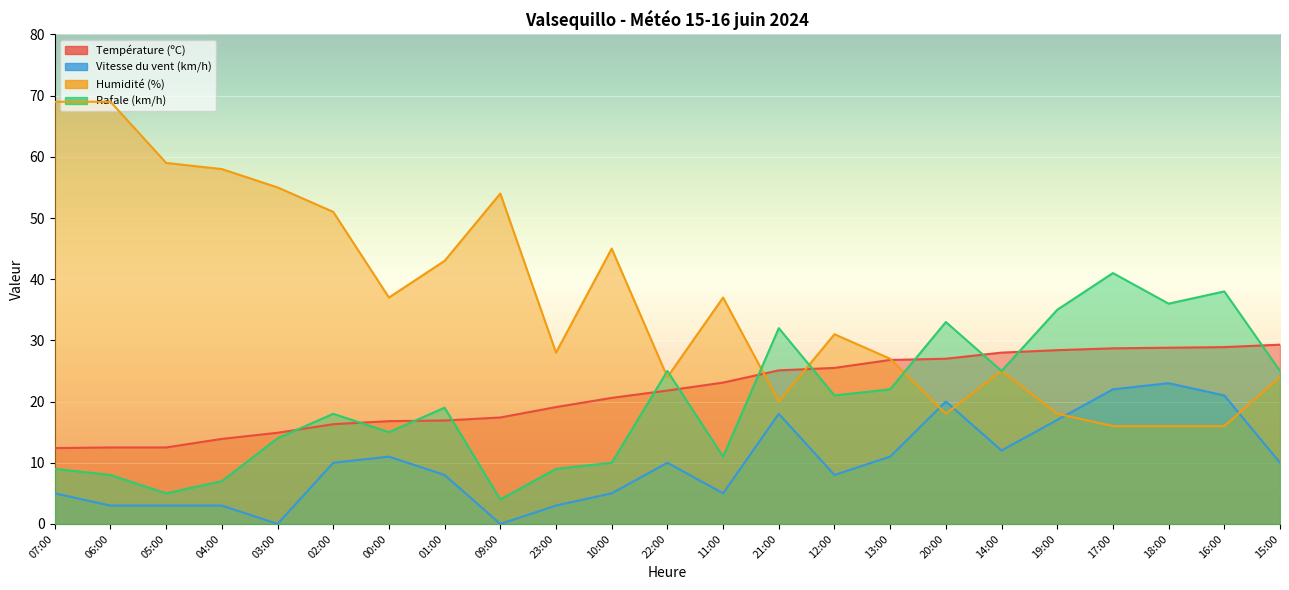

What is the difference between the maximum and minimum values in the Rafale (km/h) series?

37.0